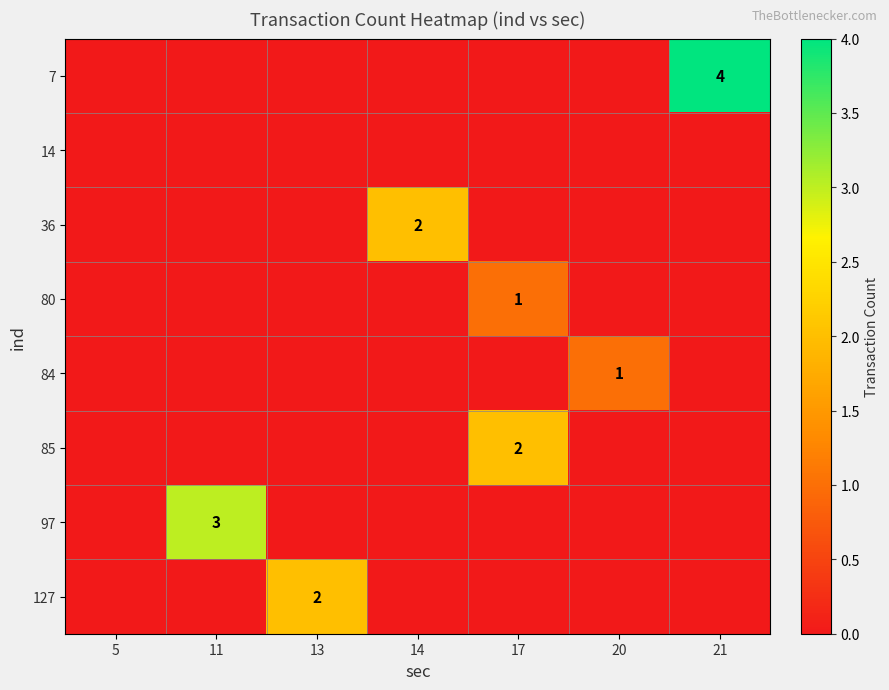

At how many categories does at least one series exceed 1?

5